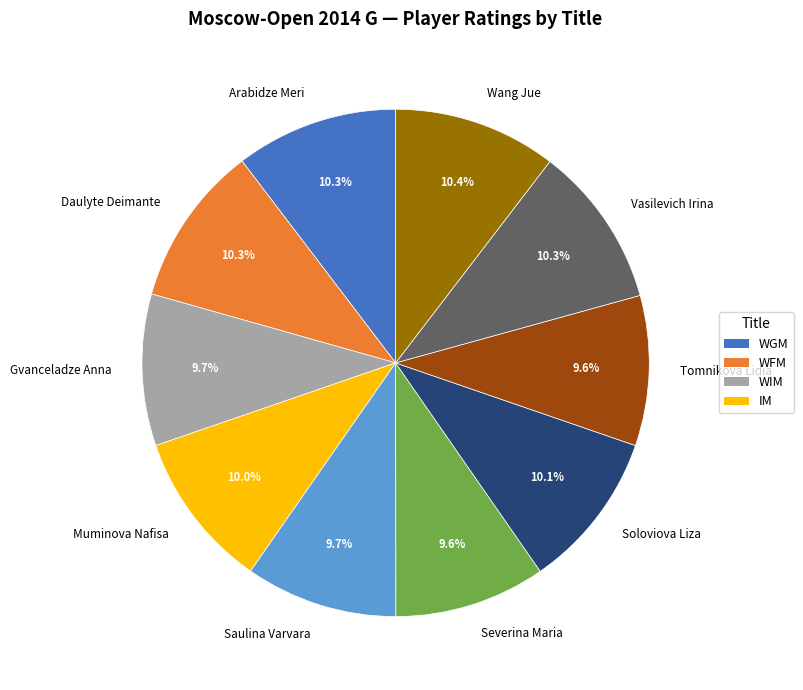

What is the ratio of the value at Gvanceladze Anna to the value at Saulina Varvara?

1.0